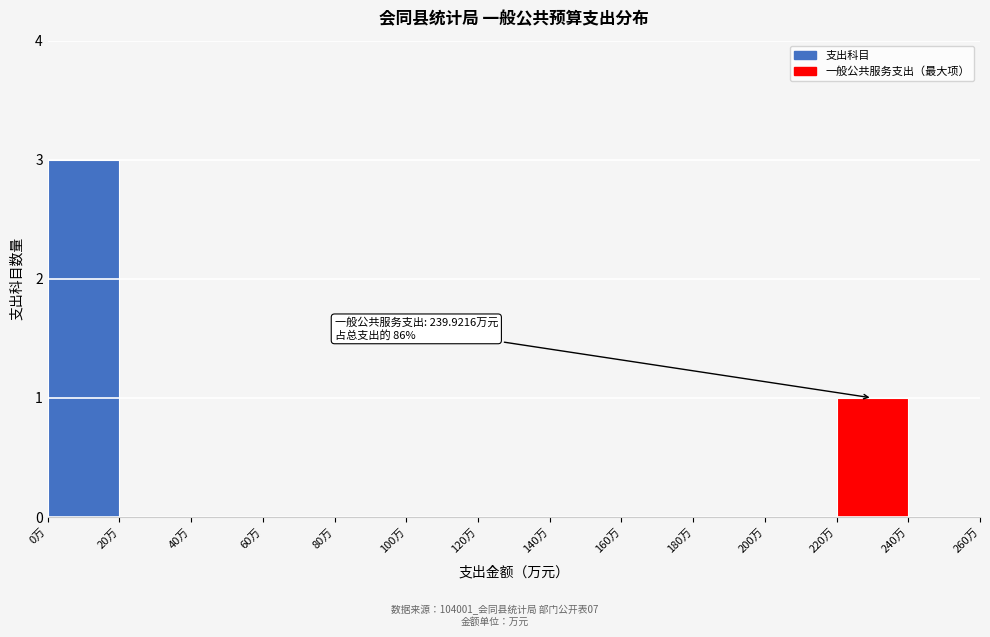

Which range on the x-axis has the tallest bar?

0 to 20